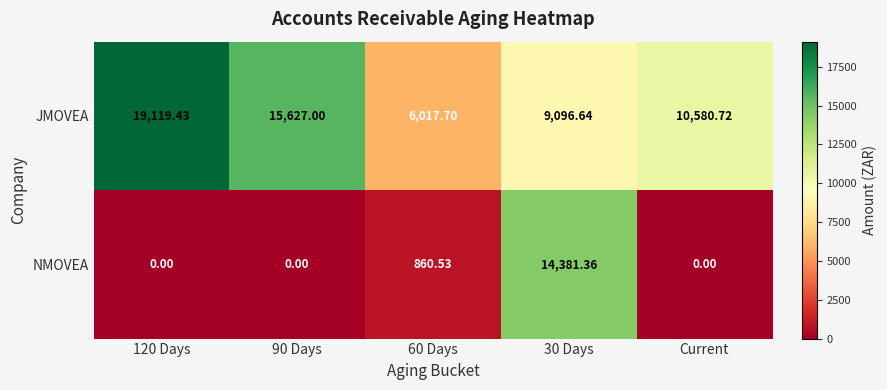

How many series are shown in this chart?

2